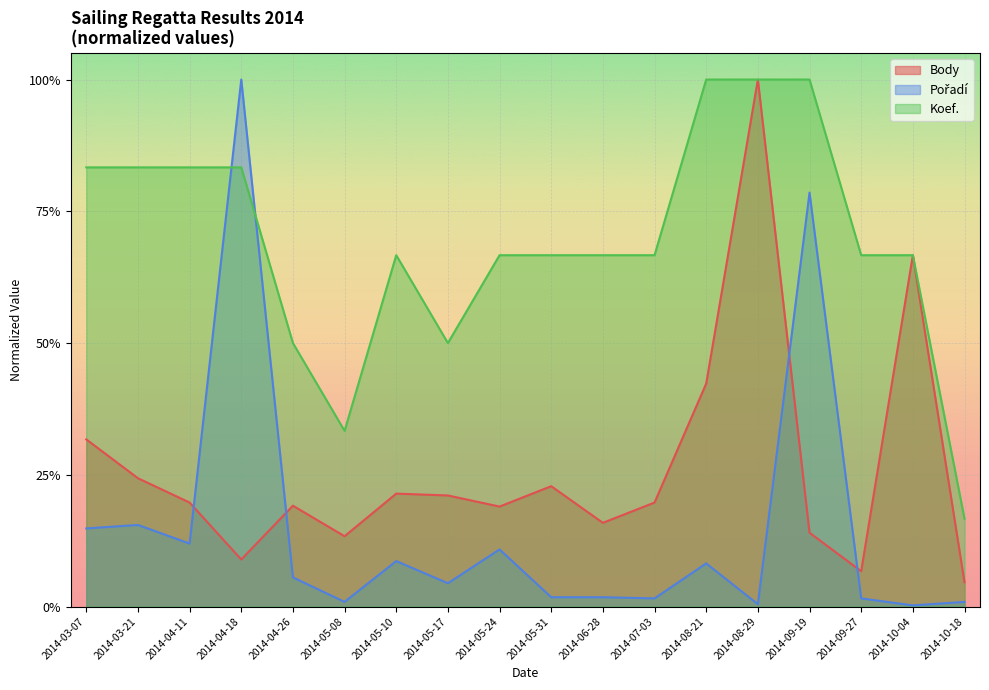

What is the value of the Body point at the 16th from the left?

0.1